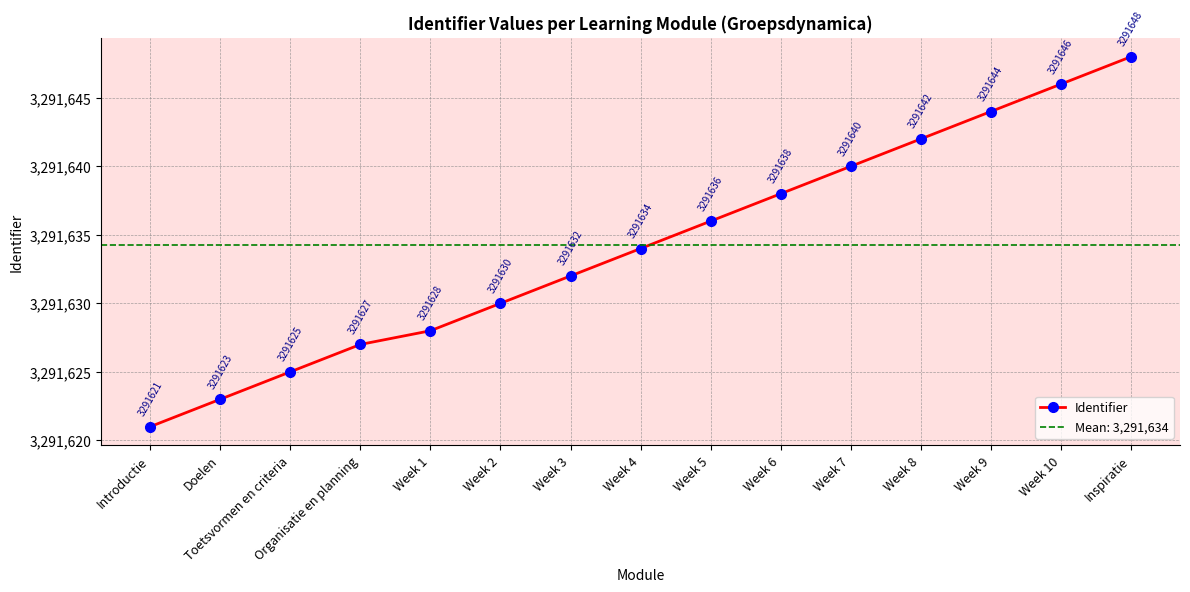

Where does the data first go above 3291634?

Week 5